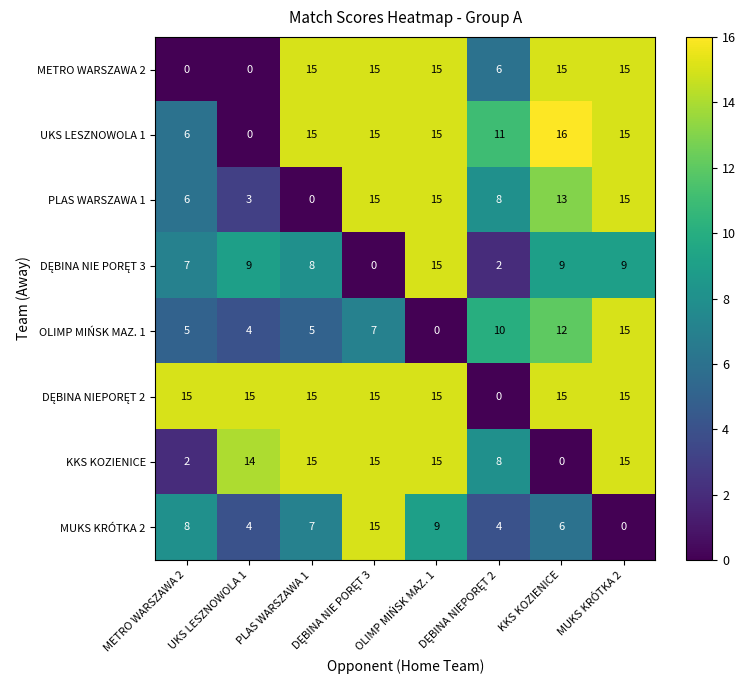

At how many categories does at least one series exceed 12?

7